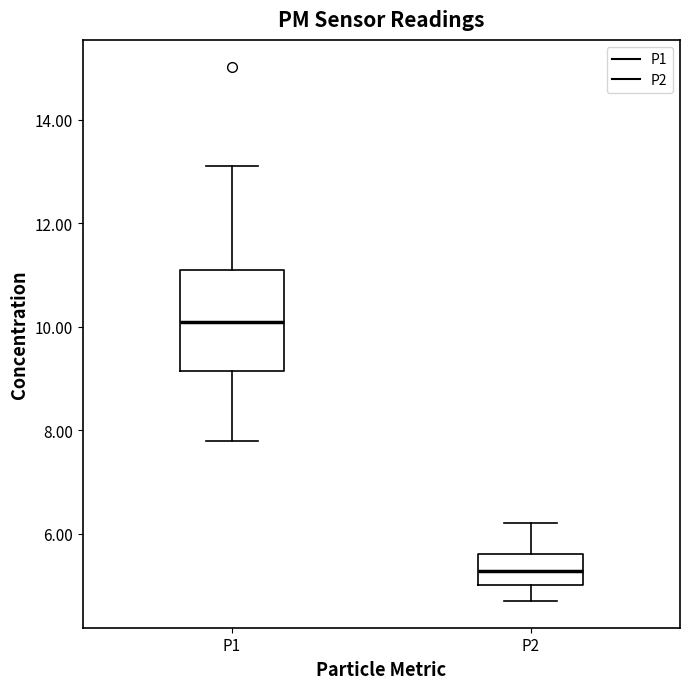

Which box has the lowest median line?

P2